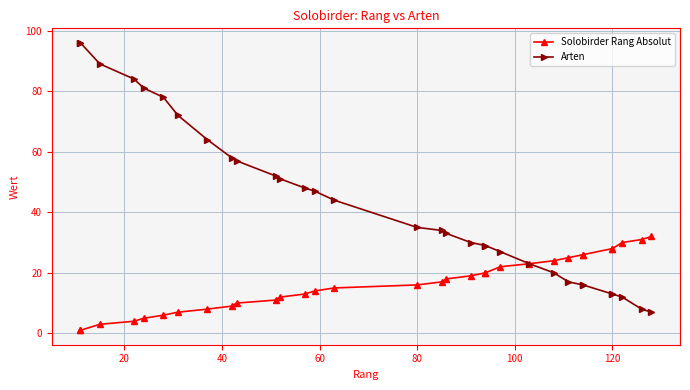

Is the value of Arten at 18 greater than the value of Solobirder Rang Absolut at 8?

Yes